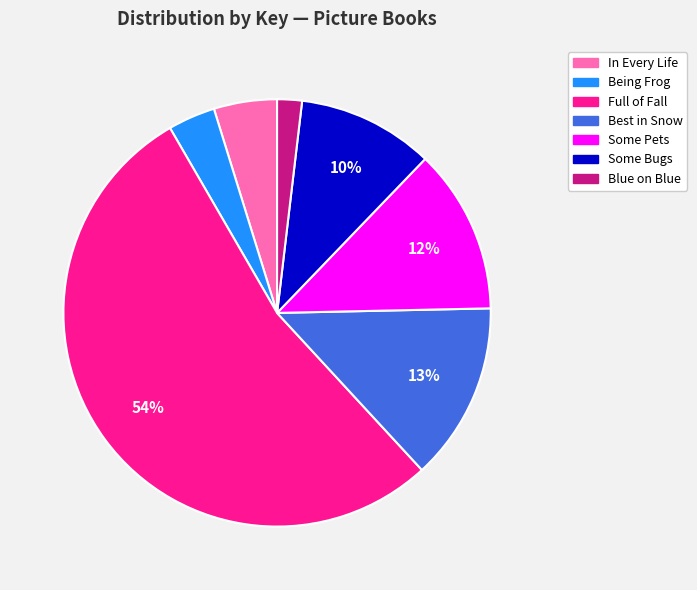

How many slices are in this pie chart?

7